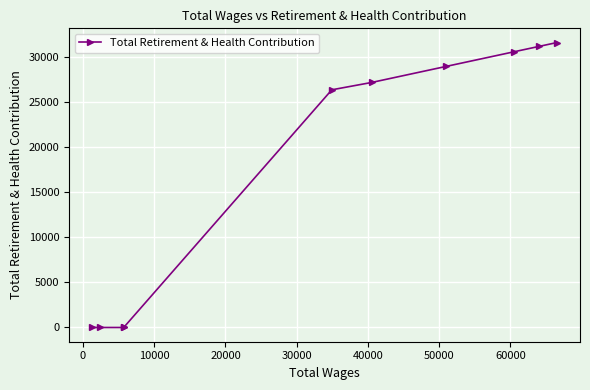

What is the sum of all values?

175757